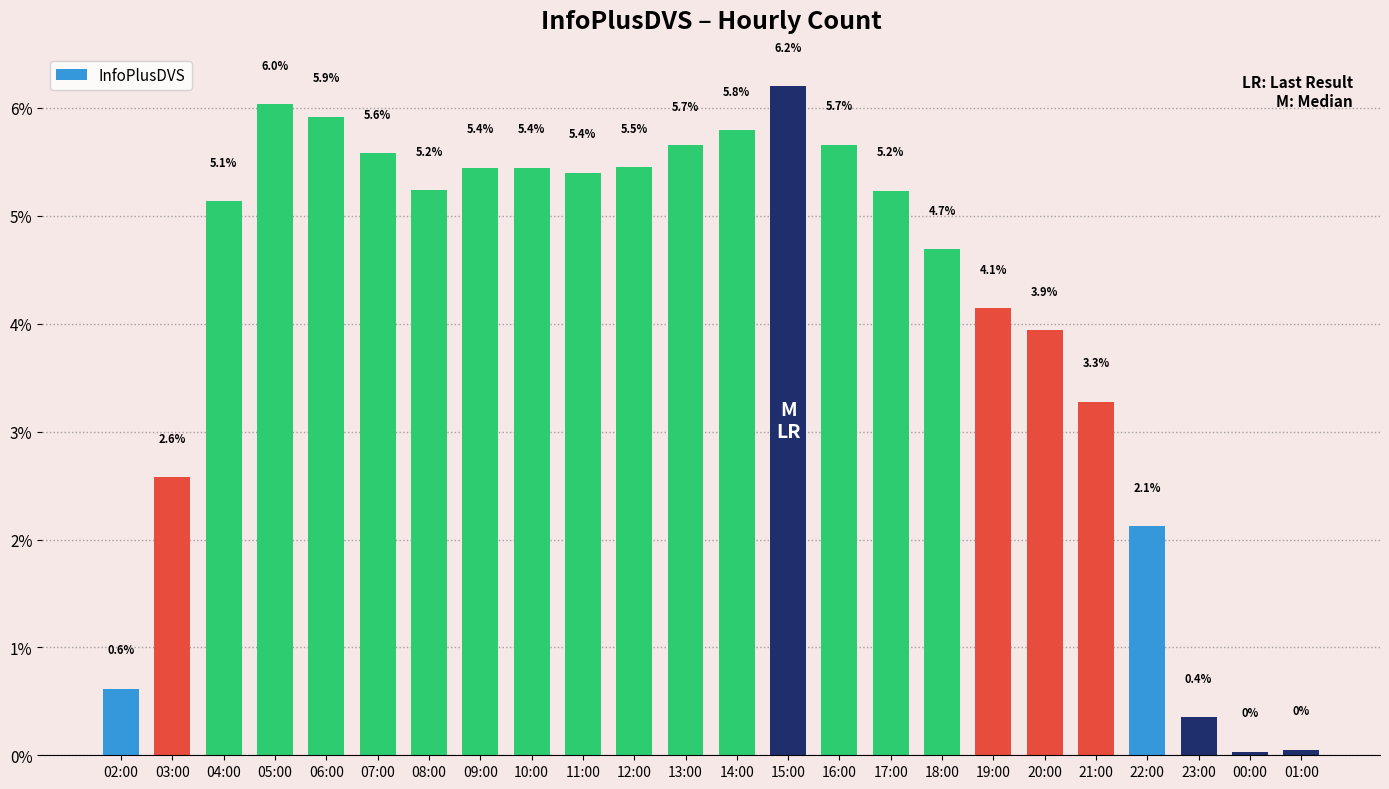

What is the sum of all values?

100.0